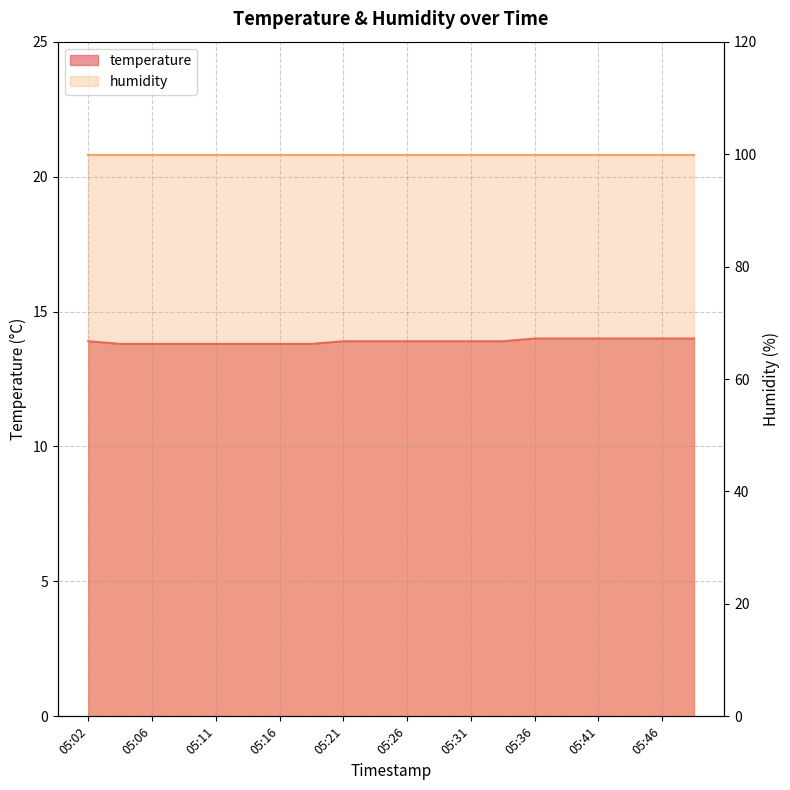

What is the smallest value displayed?

13.8